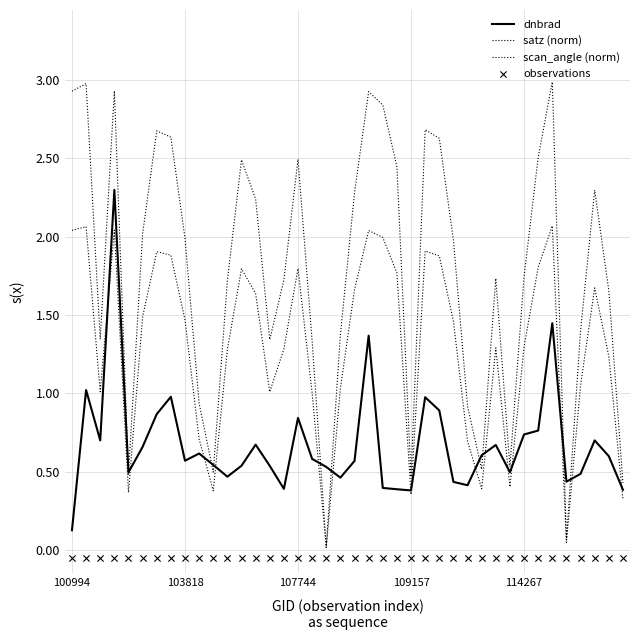

What are all the series names shown in the legend?

dnbrad, satz (norm), scan_angle (norm), observations